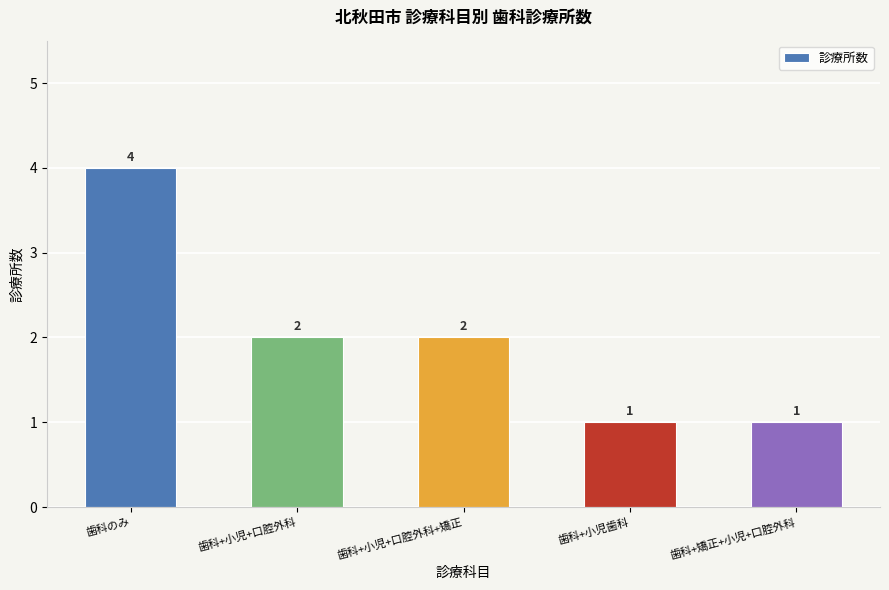

What is the difference between the values at 歯科+小児+口腔外科+矯正 and 歯科+矯正+小児+口腔外科?

1